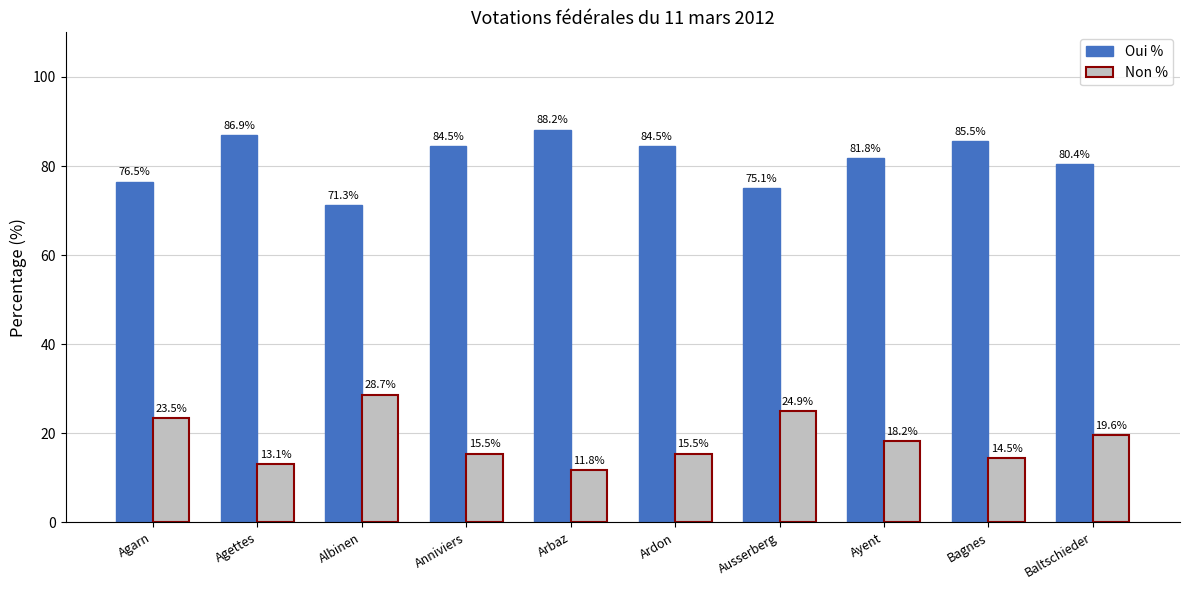

Is it true that Oui % equals 86.9 at Agettes?

True